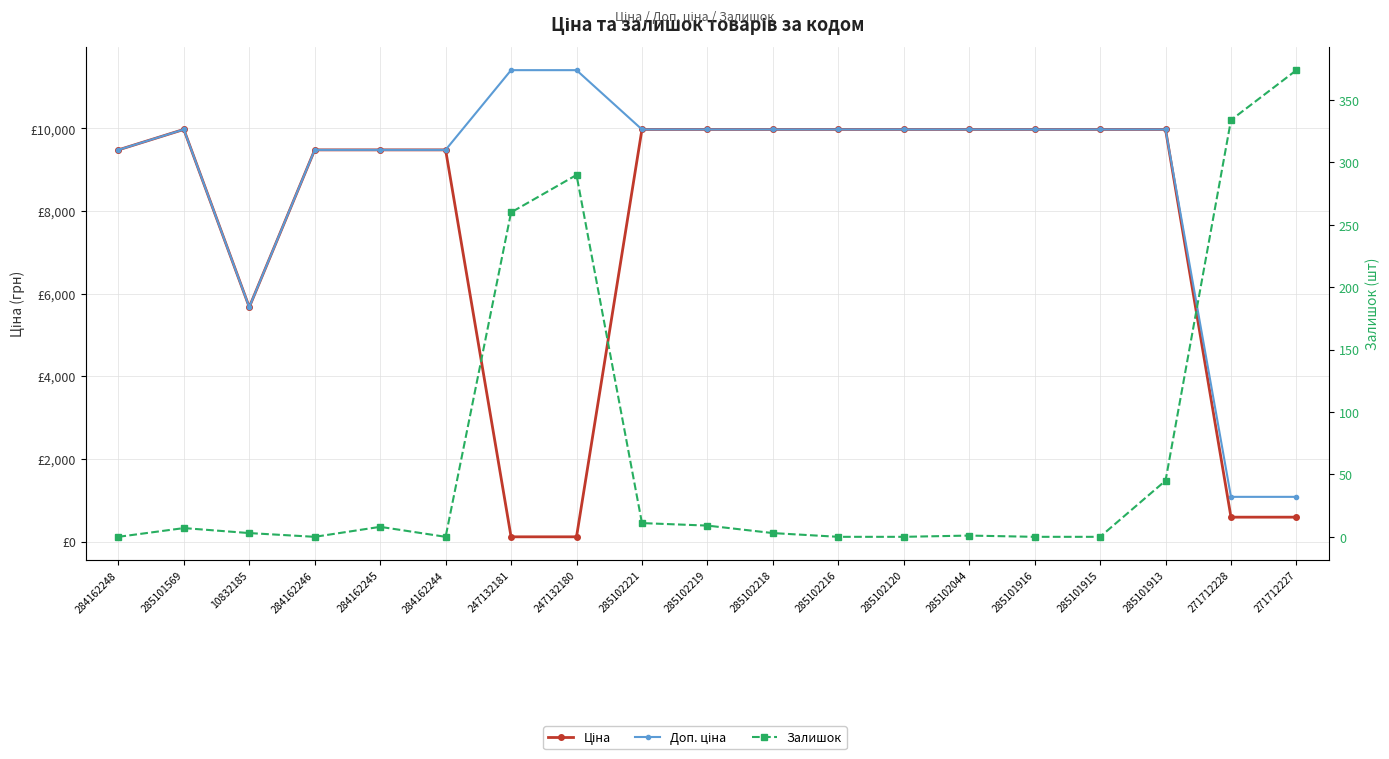

True or false: Ціна and Доп. ціна intersect in this chart.

False